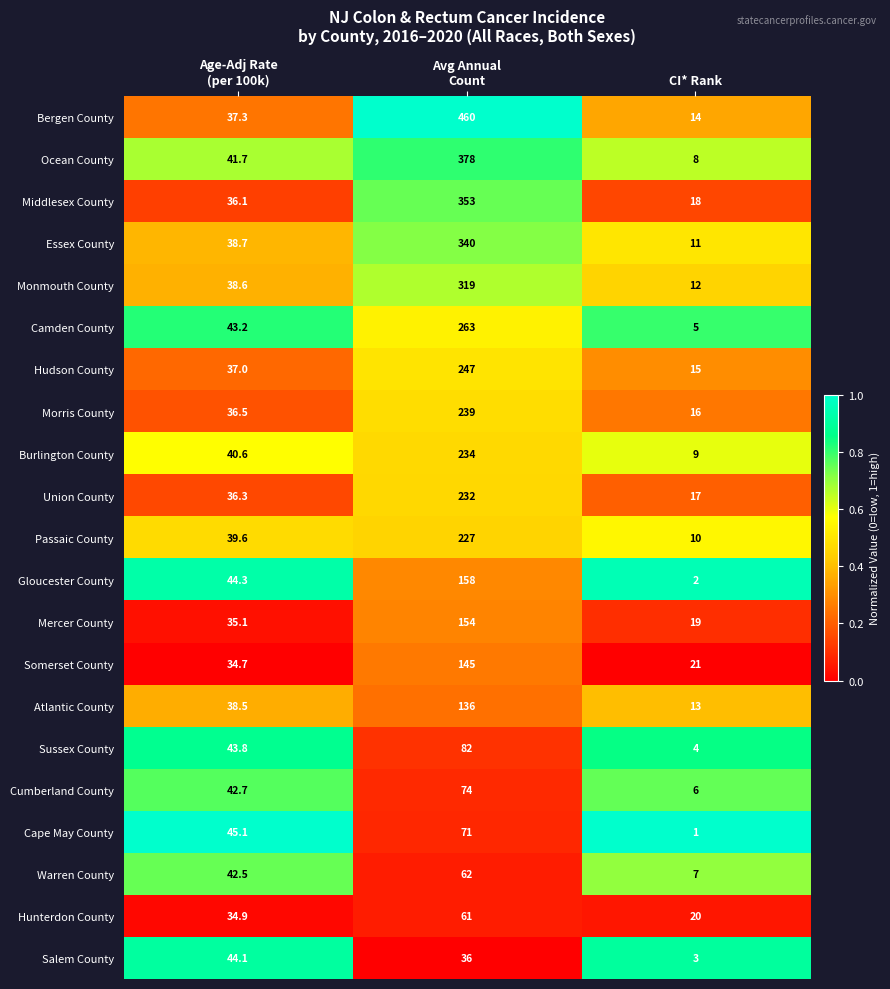

How many Cumberland County values are between 6 and 74?

3